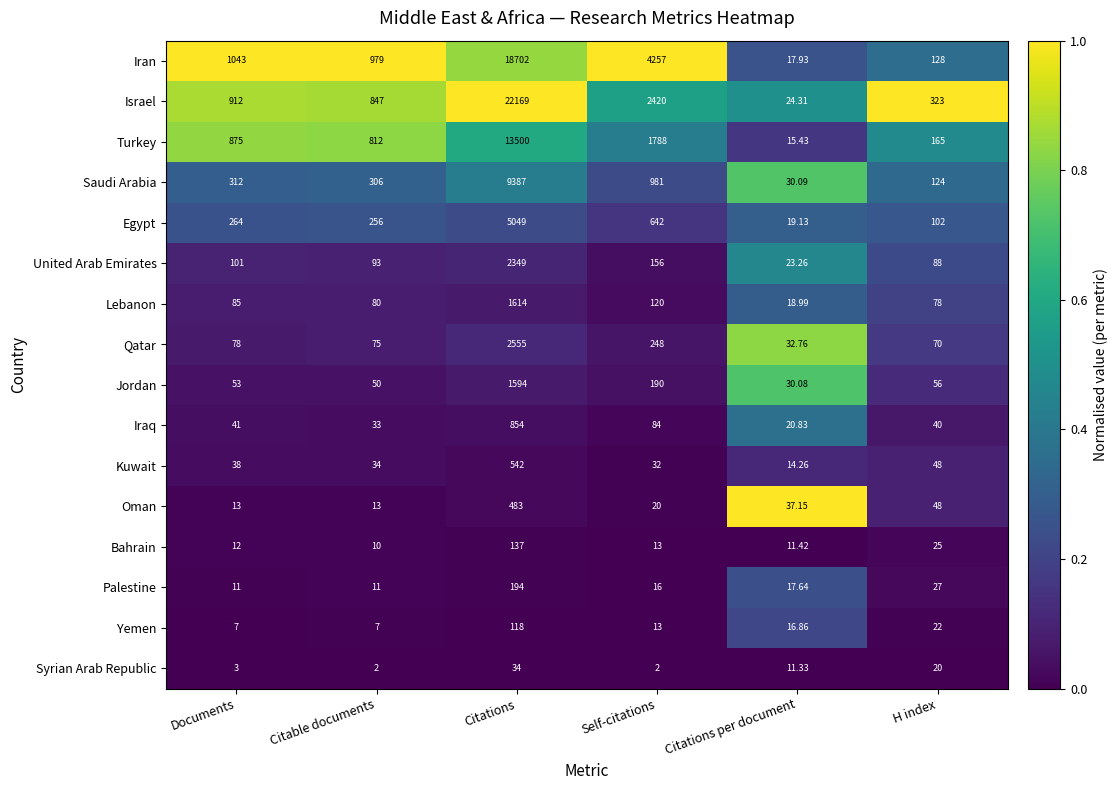

Which series has the widest spread of values?

Israel